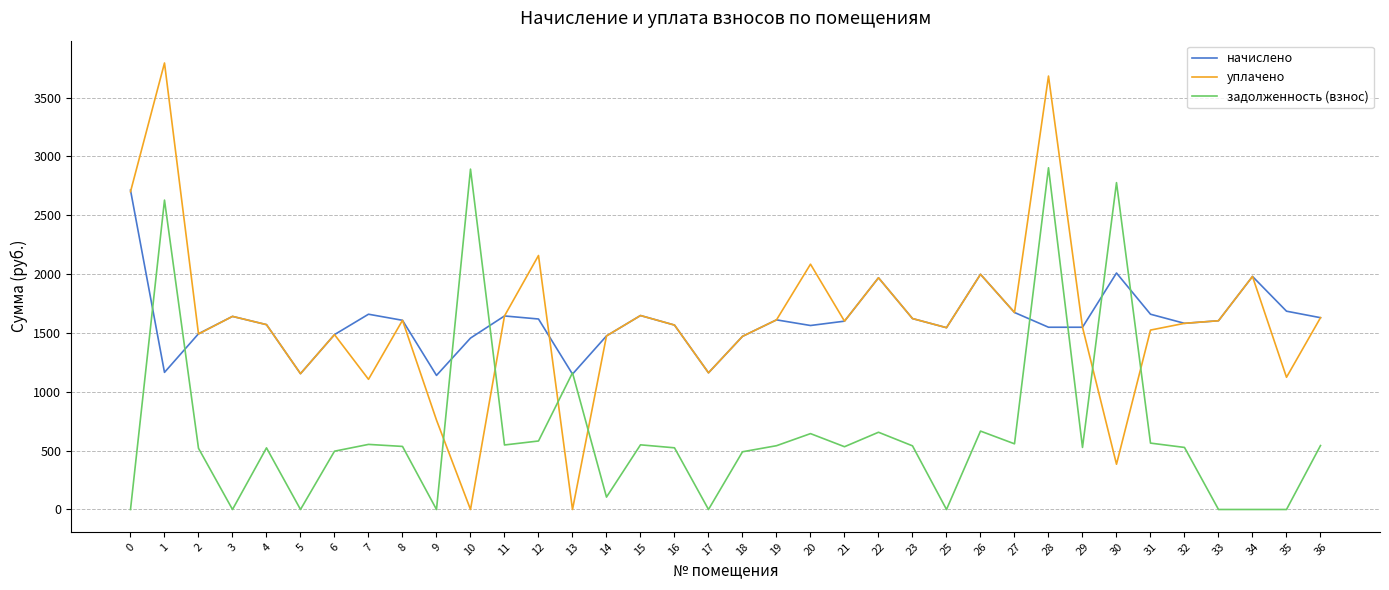

True or false: задолженность (взнос) and начислено intersect in this chart.

True